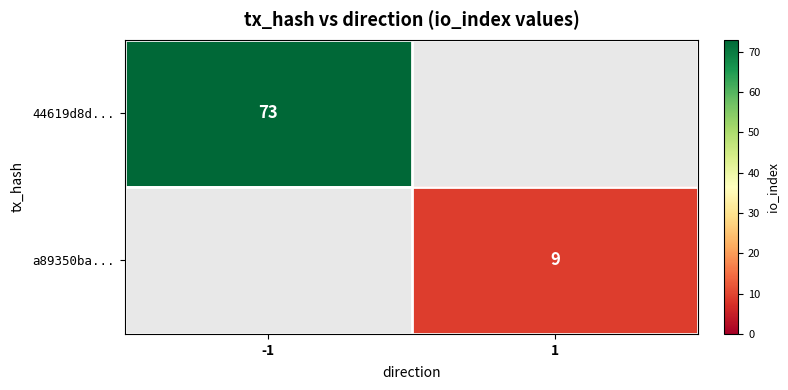

True or false: 44619d8d... has a value of 73 at -1.

True